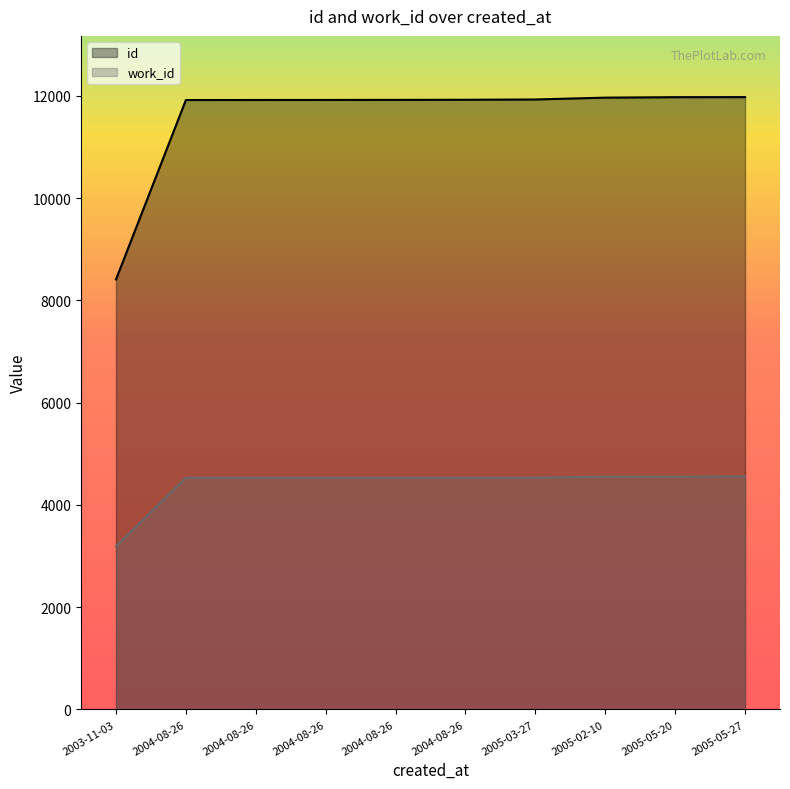

List the series in order of their peak value, lowest first.

work_id, id